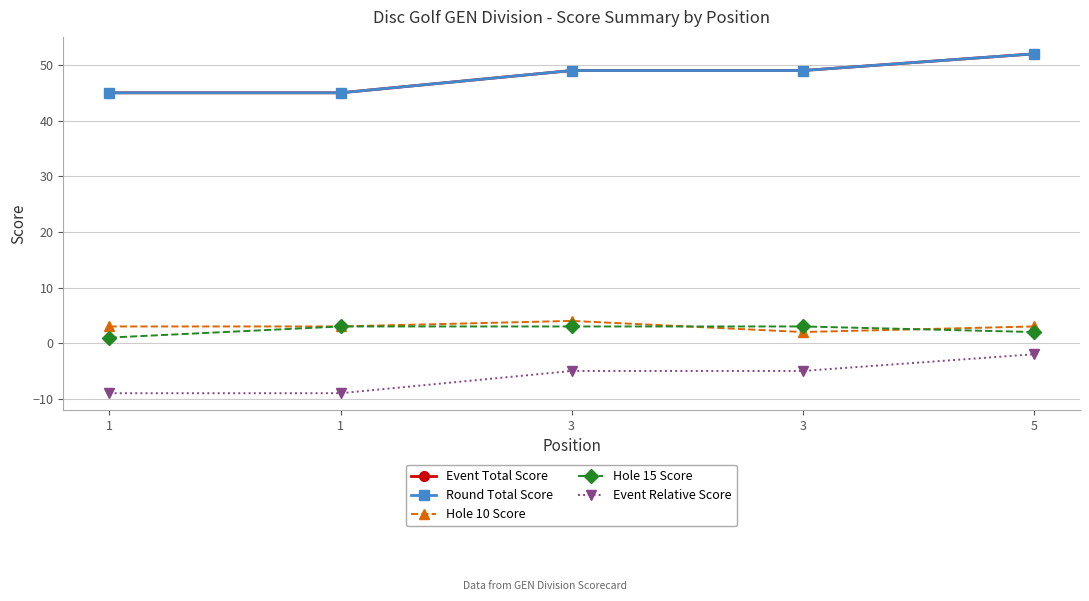

Reading right to left, extract all data points from this chart.

Event Total Score: 5=52	3=49	3=49	1=45	1=45
Round Total Score: 5=52	3=49	3=49	1=45	1=45
Hole 10 Score: 5=3	3=2	3=4	1=3	1=3
Hole 15 Score: 5=2	3=3	3=3	1=3	1=1
Event Relative Score: 5=-2	3=-5	3=-5	1=-9	1=-9